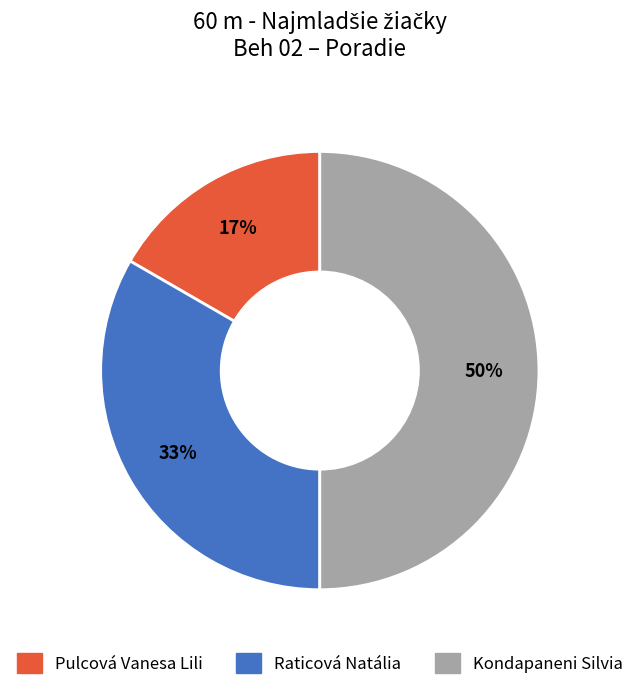

Do Pulcová Vanesa Lili and Kondapaneni Silvia together represent more than half of the pie?

Yes